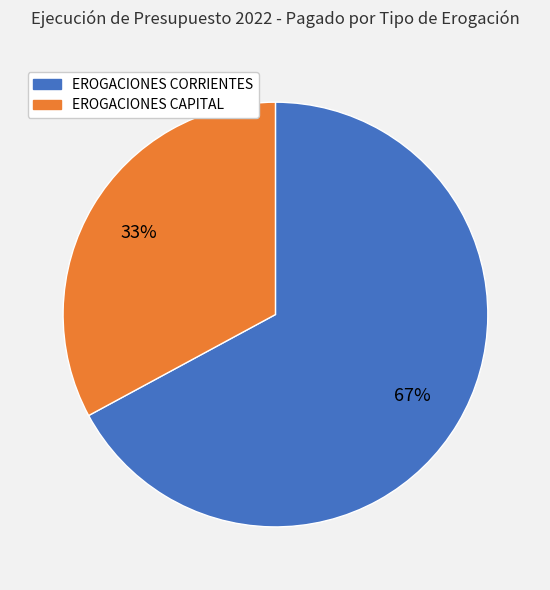

To the nearest percent, what is the difference between the largest and smallest slice percentages?

34%